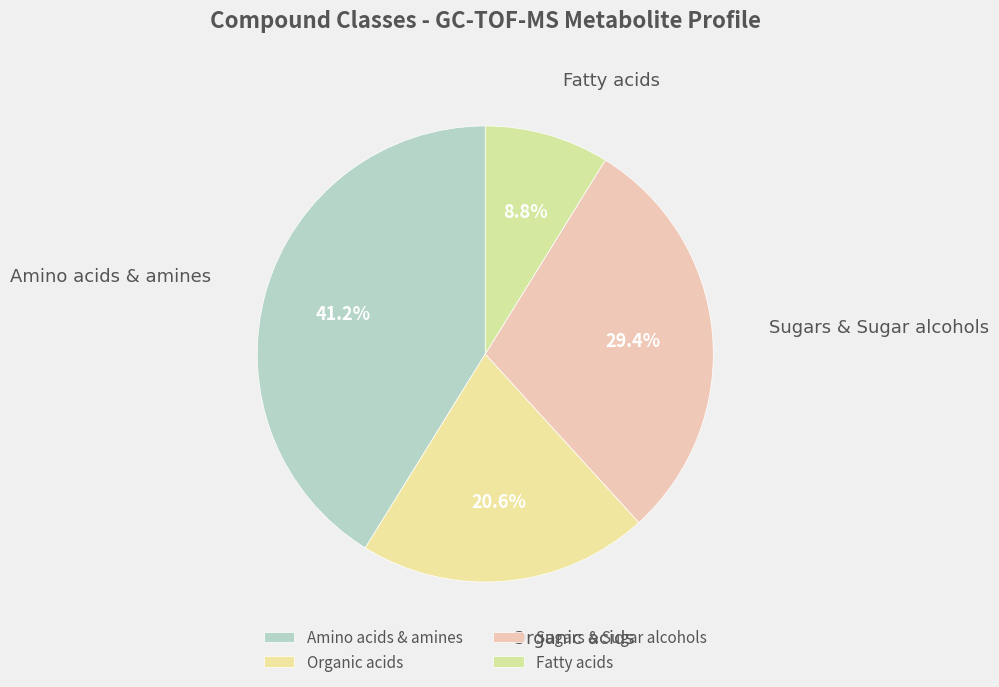

True or false: Sugars & Sugar alcohols accounts for 17% of the total.

False